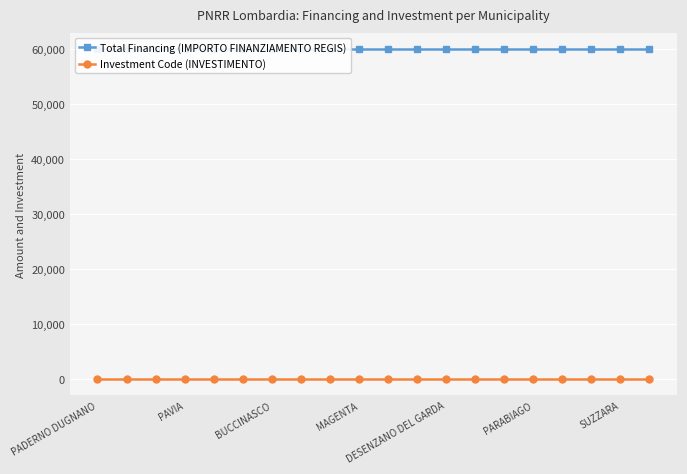

How many lines are shown in the chart?

2